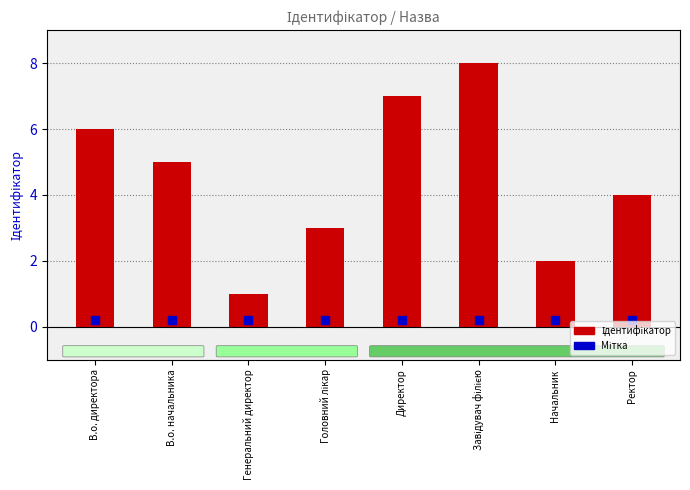

Is the value of Ідентифікатор at В.о. начальника greater than the value of Мітка at Генеральний директор?

Yes